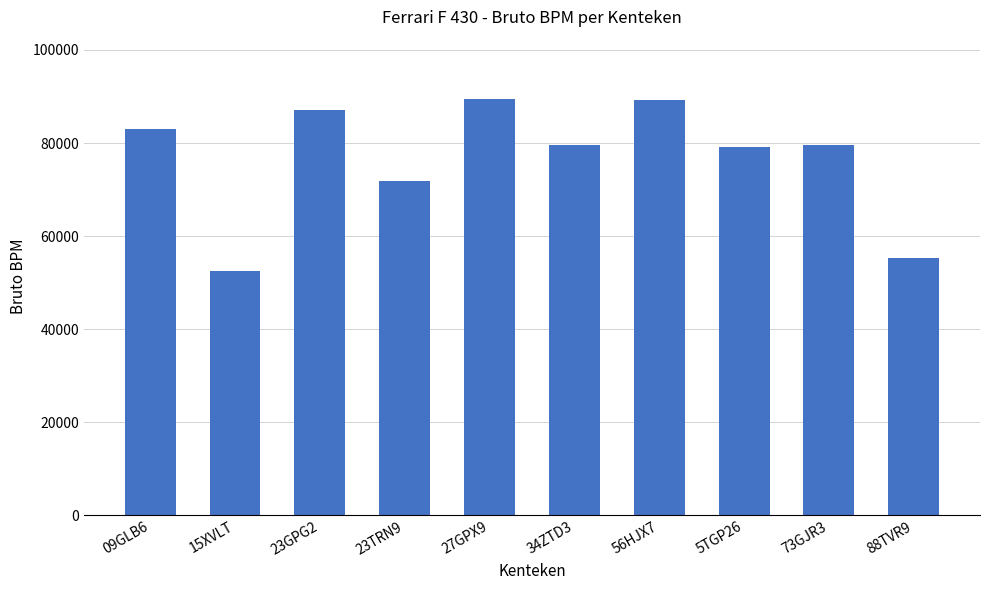

Which has a higher value, 23TRN9 or 88TVR9?

23TRN9